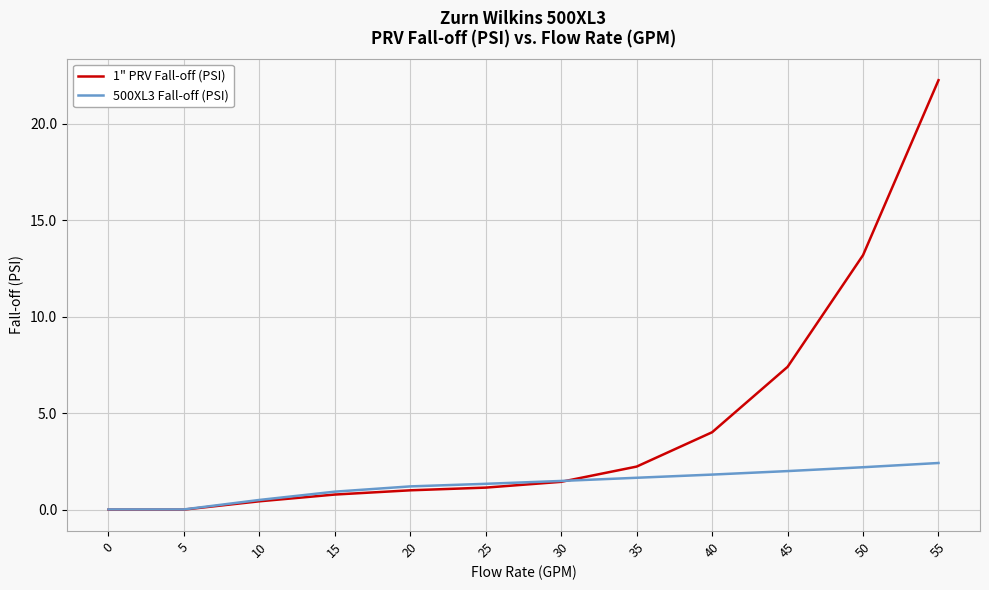

Rank the series by their maximum value, from highest to lowest.

1" PRV Fall-off (PSI), 500XL3 Fall-off (PSI)